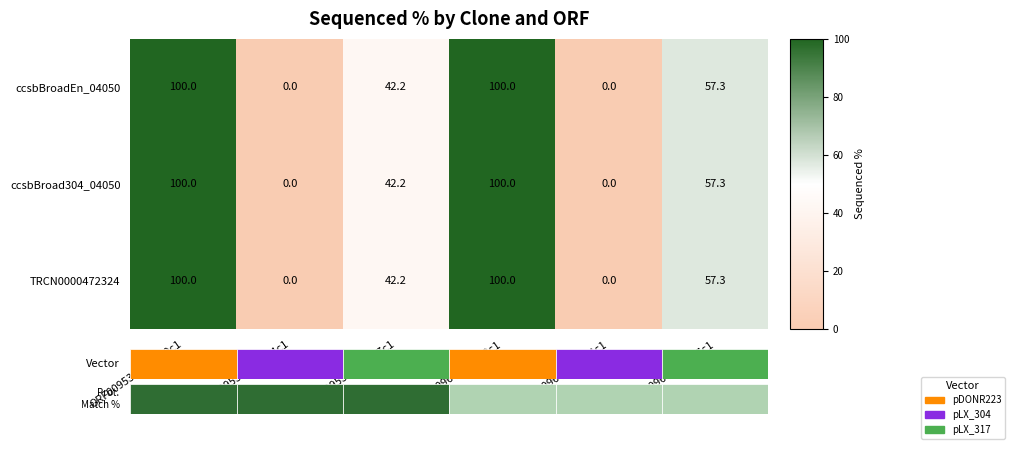

What is the highest value of the ccsbBroadEn_04050 series?

100.0